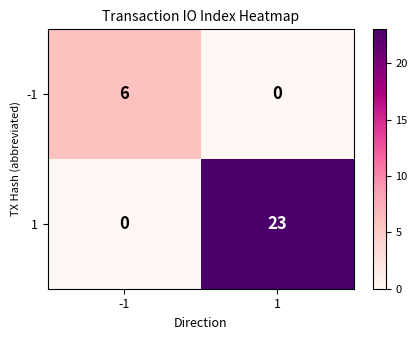

Rank the series by their average value, from lowest to highest.

-1, 1